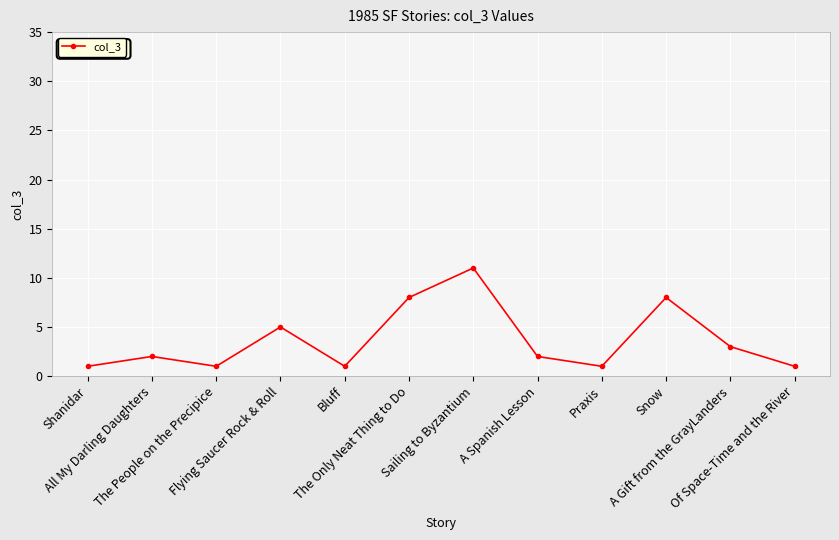

How many points are higher than both their immediate neighbors (excluding endpoints)?

4